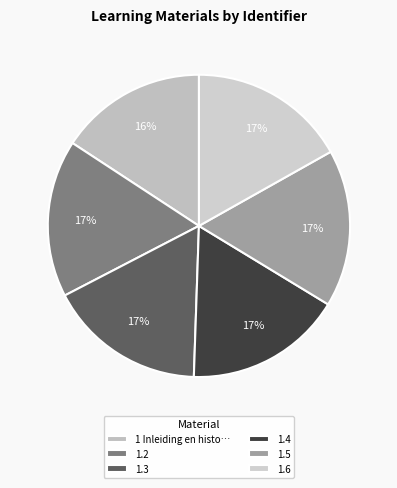

Does any single category account for the majority?

No